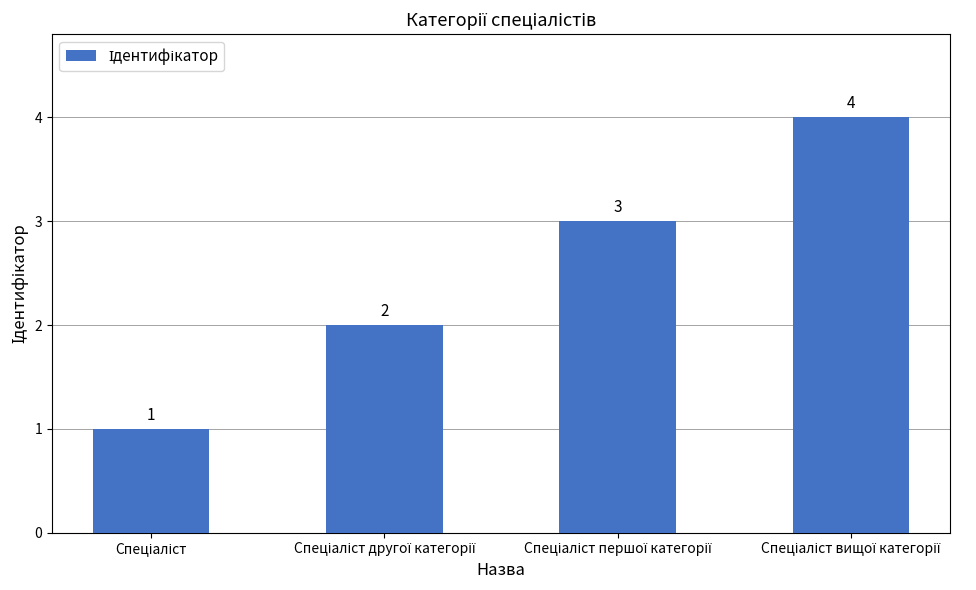

What is the value of the 4th bar from the left?

4